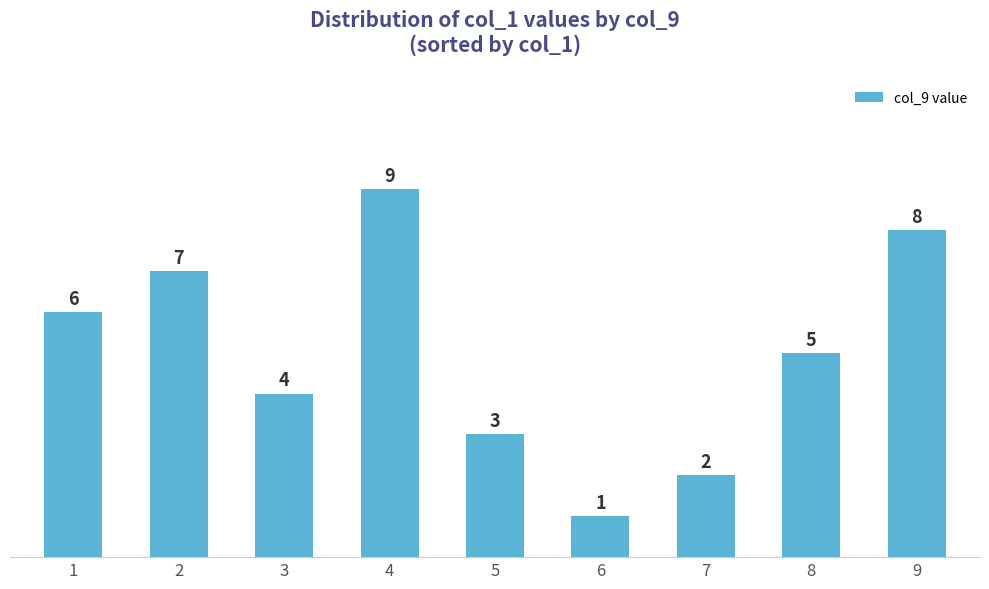

Rank the categories by value from highest to lowest.

4, 9, 2, 1, 8, 3, 5, 7, 6